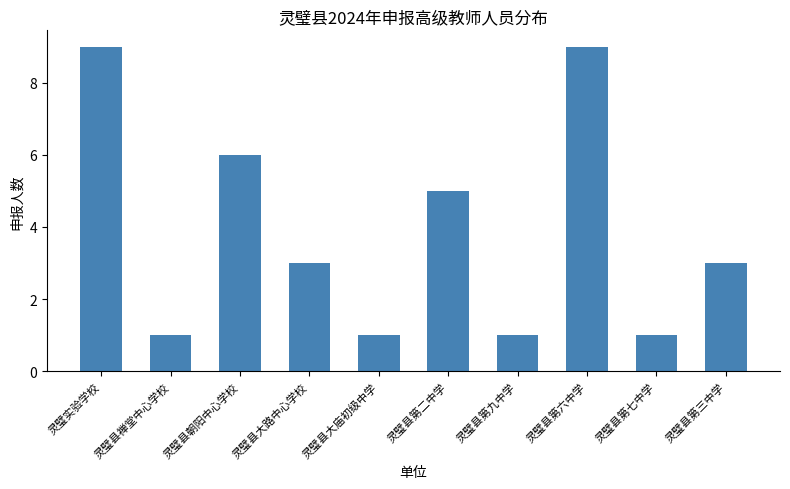

What is the label of the 1st bar from the left?

灵璧实验学校